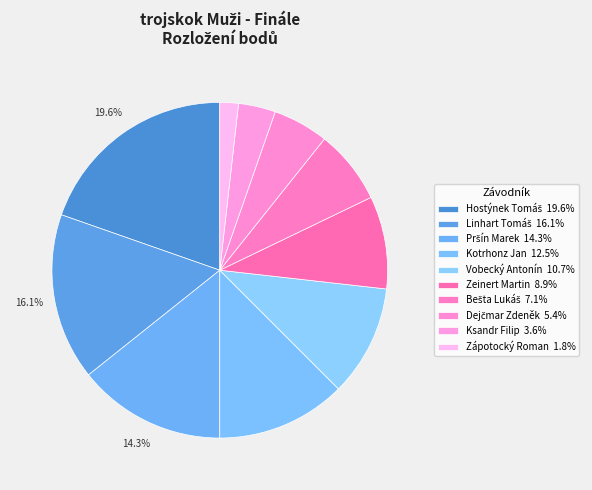

Count the number of slices in the pie.

10